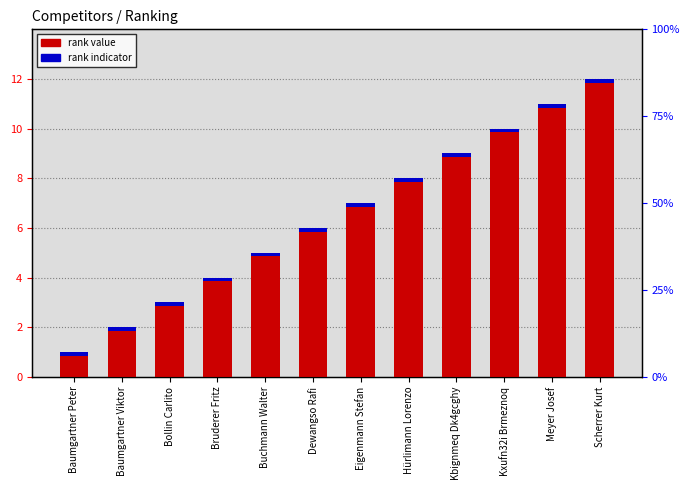

Rank the series by their average value, from lowest to highest.

rank indicator, #